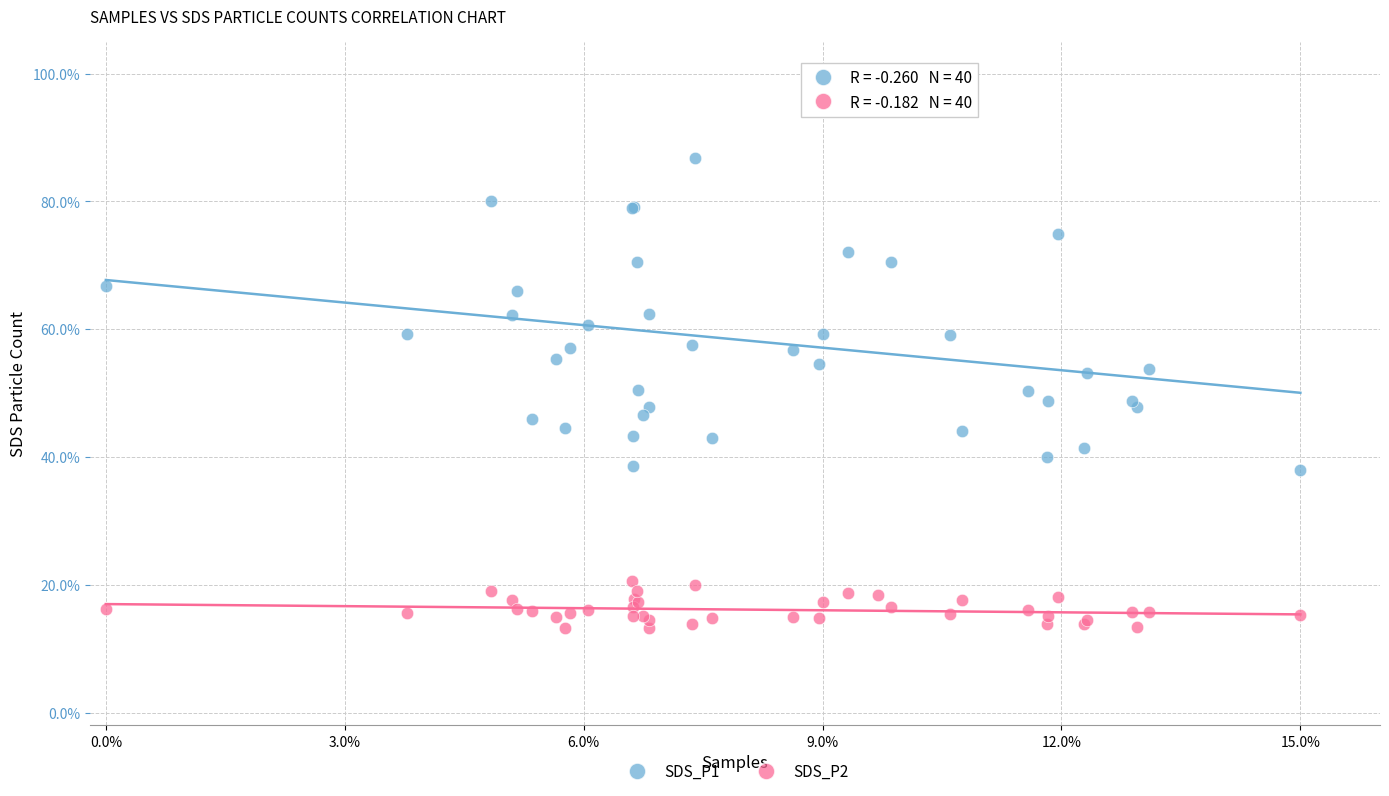

Which series reaches the maximum Y coordinate?

SDS_P1